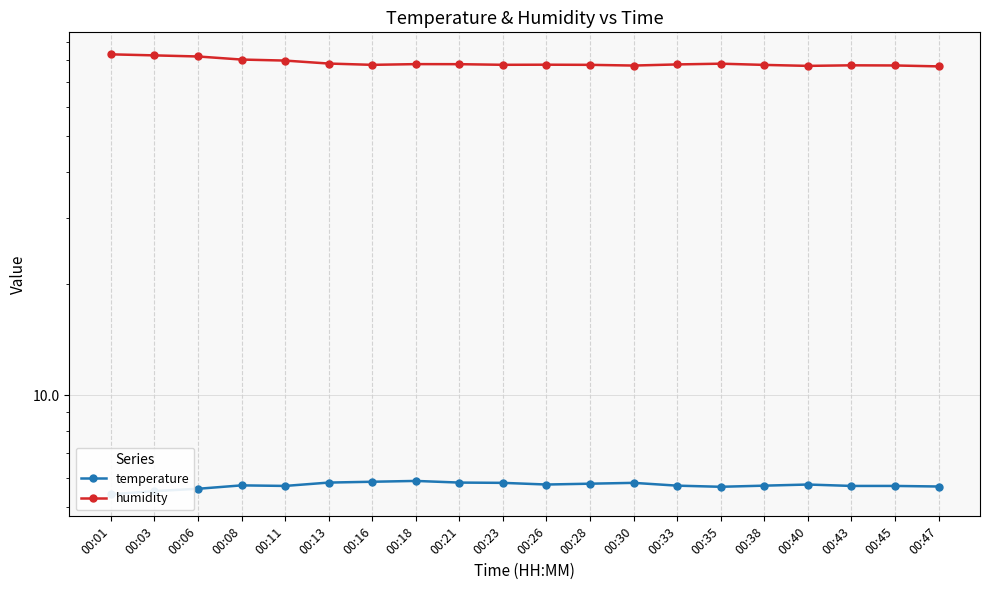

The value of humidity at 00:45 is 24.2. True or false?

False